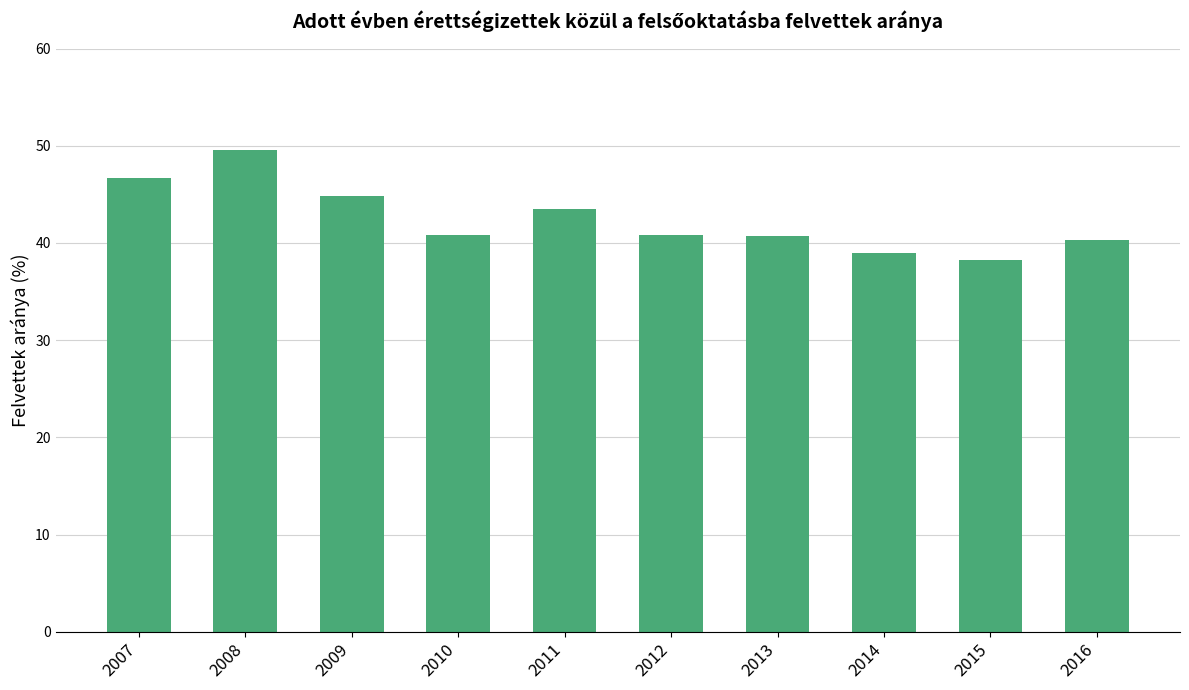

What is the minimum value shown in the chart?

38.3